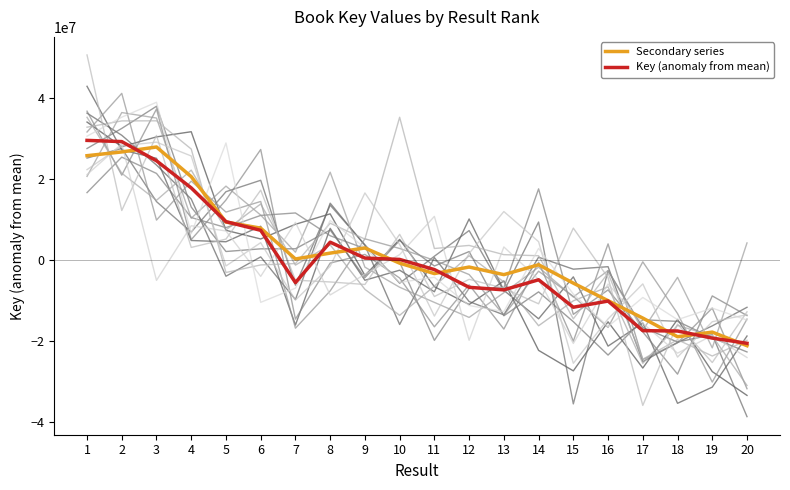

In Key (anomaly from mean), how many points are lower than both neighbors (excluding endpoints)?

3